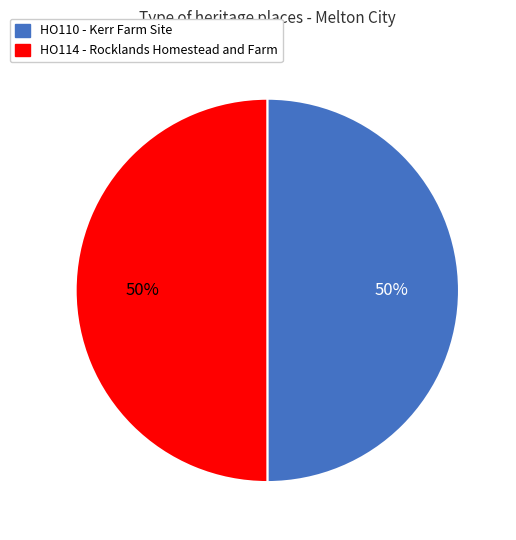

True or false: HO110 - Kerr Farm Site accounts for 36% of the total.

False